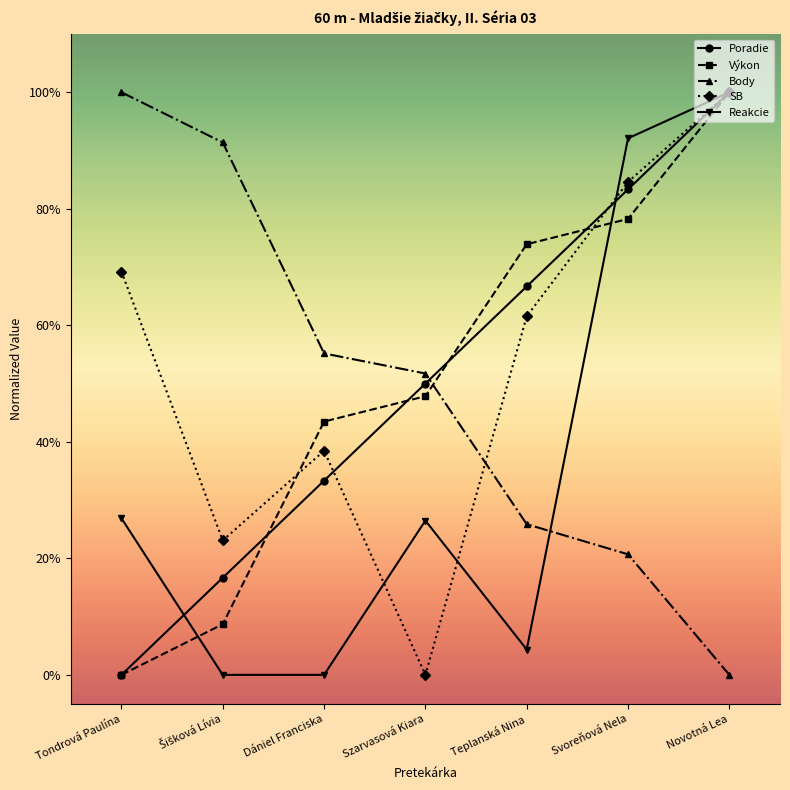

What is the difference between the maximum and minimum values in the SB series?

1.0